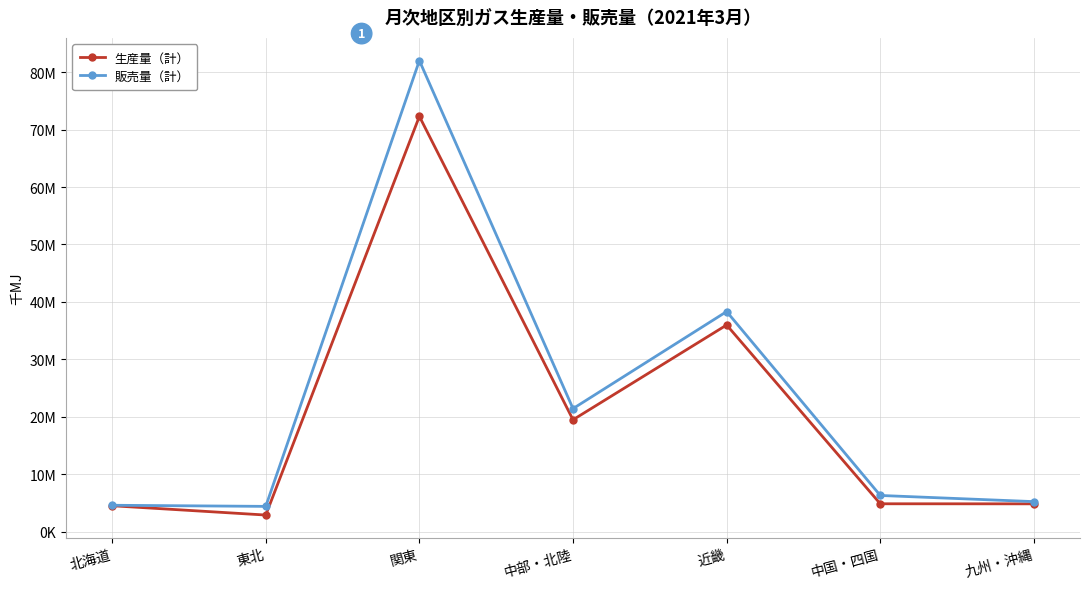

The value of 販売量（計） at 近畿 is 58951293. True or false?

False